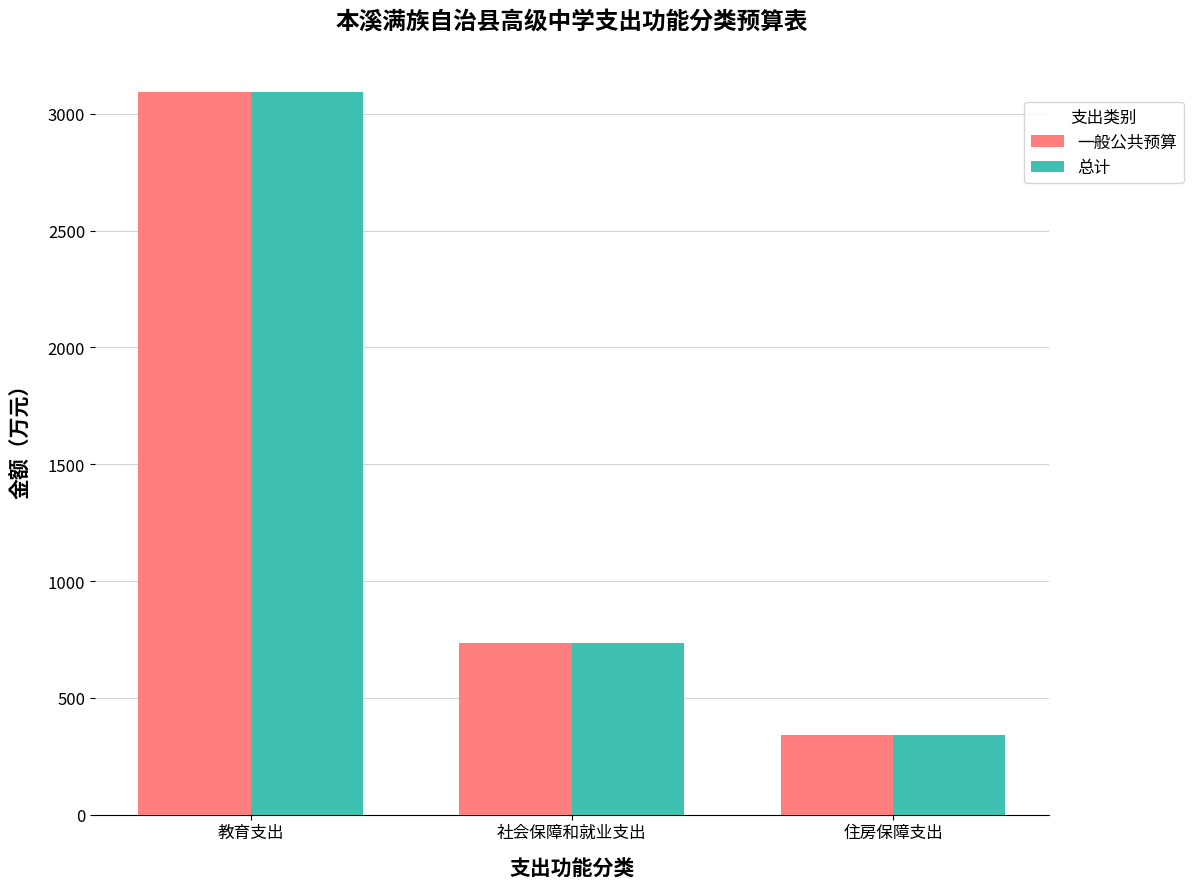

Reading right to left, extract all data points from this chart.

一般公共预算: 住房保障支出=341.7	社会保障和就业支出=735.4	教育支出=3093.9
总计: 住房保障支出=341.7	社会保障和就业支出=735.4	教育支出=3093.9